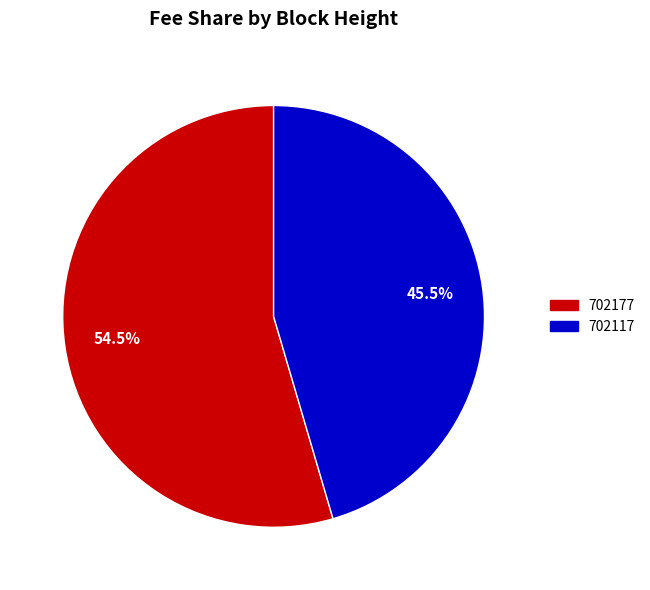

To the nearest percent, what is the difference between the 702177 and 702117 slice percentages?

9%